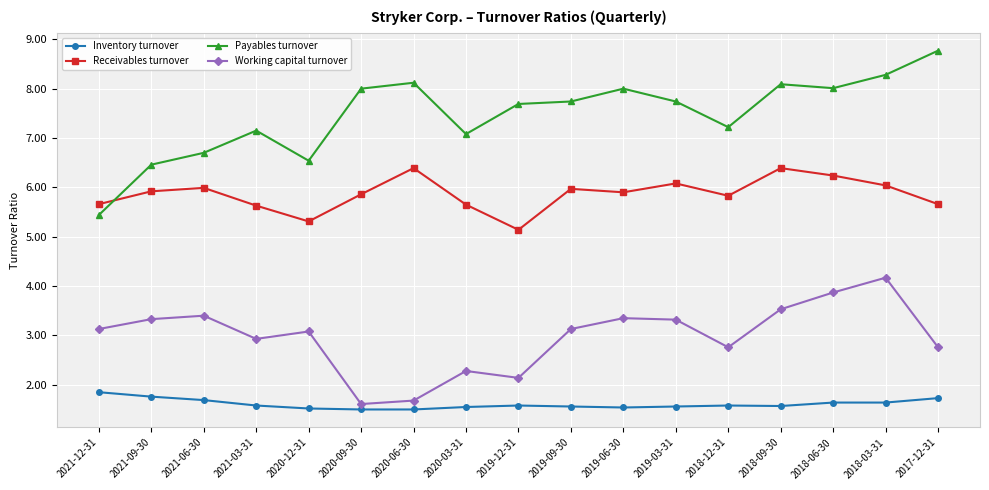

At how many categories does at least one series exceed 6?

16